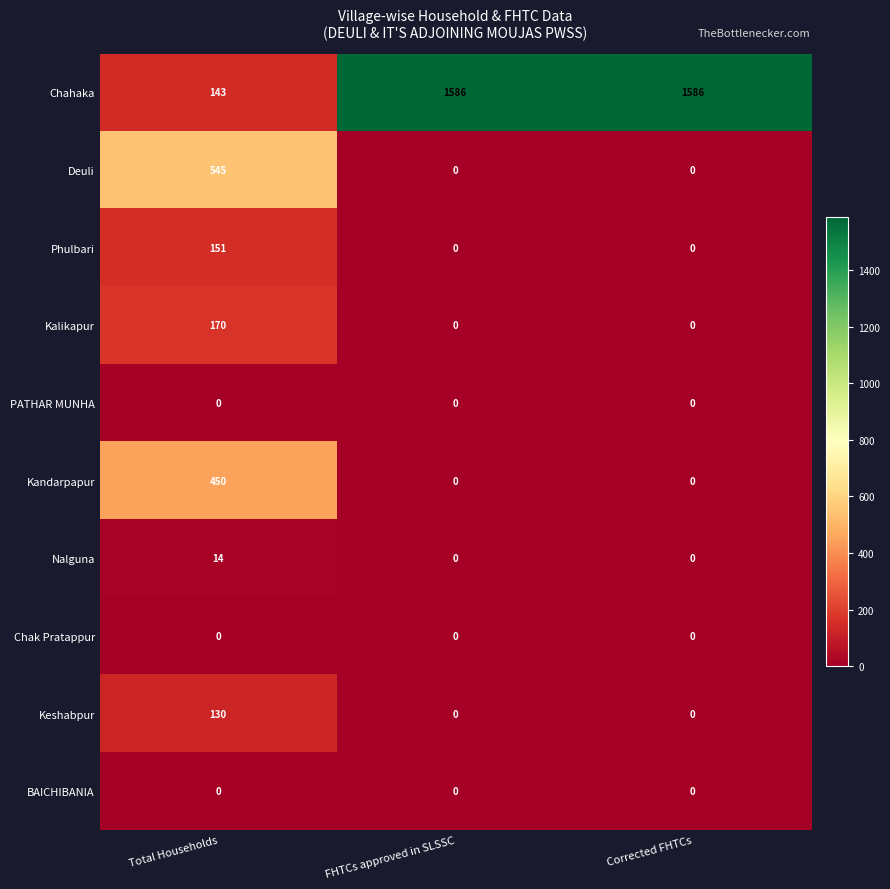

Where is Chahaka nearest to the value 864?

Total Households